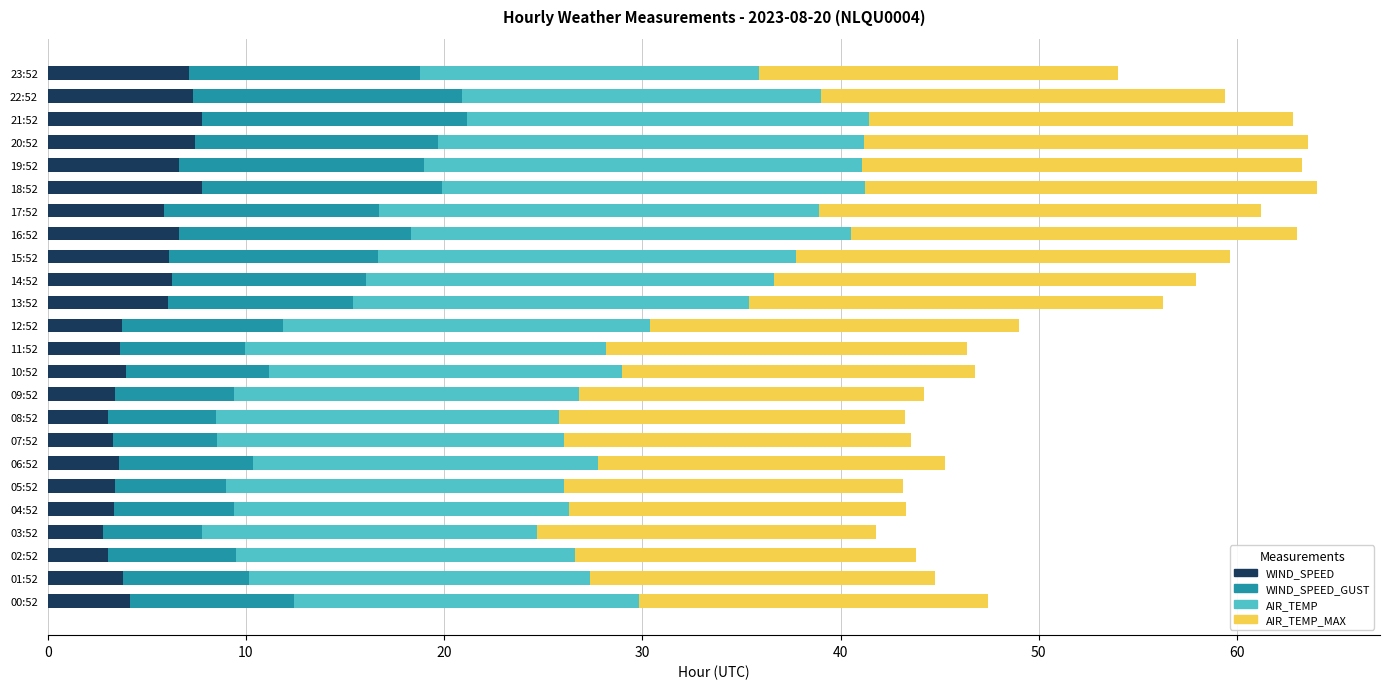

The value of WIND_SPEED at 16:52 is 9.9. True or false?

False